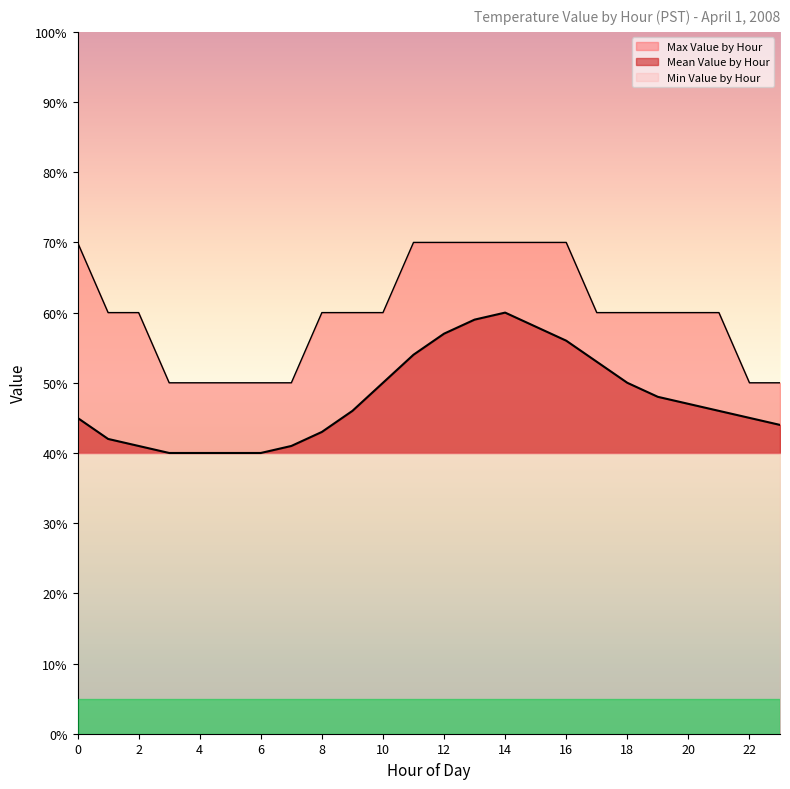

At which label is Mean Value by Hour closest to 0?

3